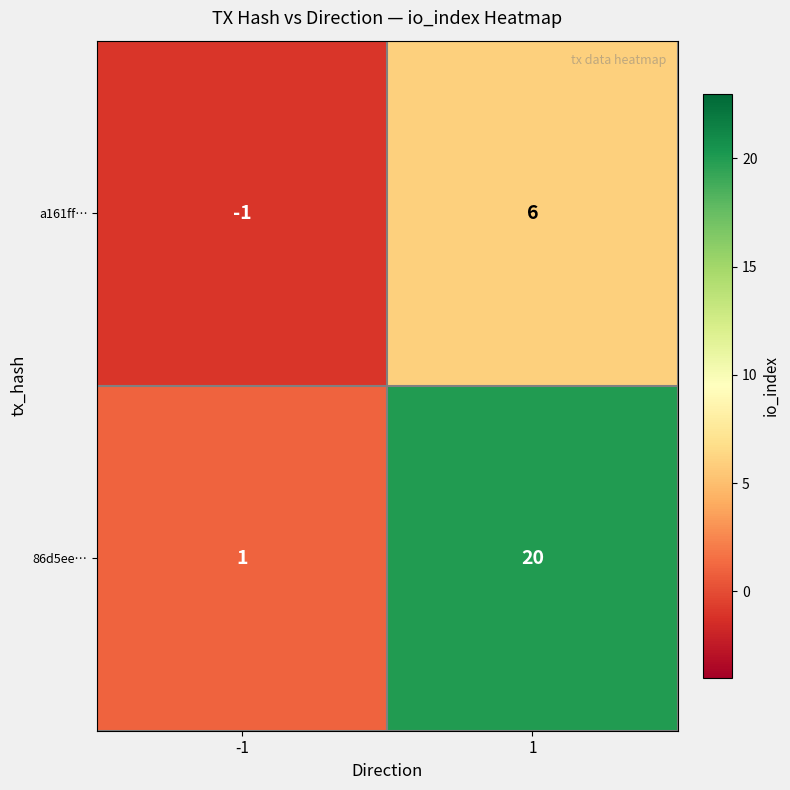

List the series in order of their peak value, lowest first.

a161ff…, 86d5ee…